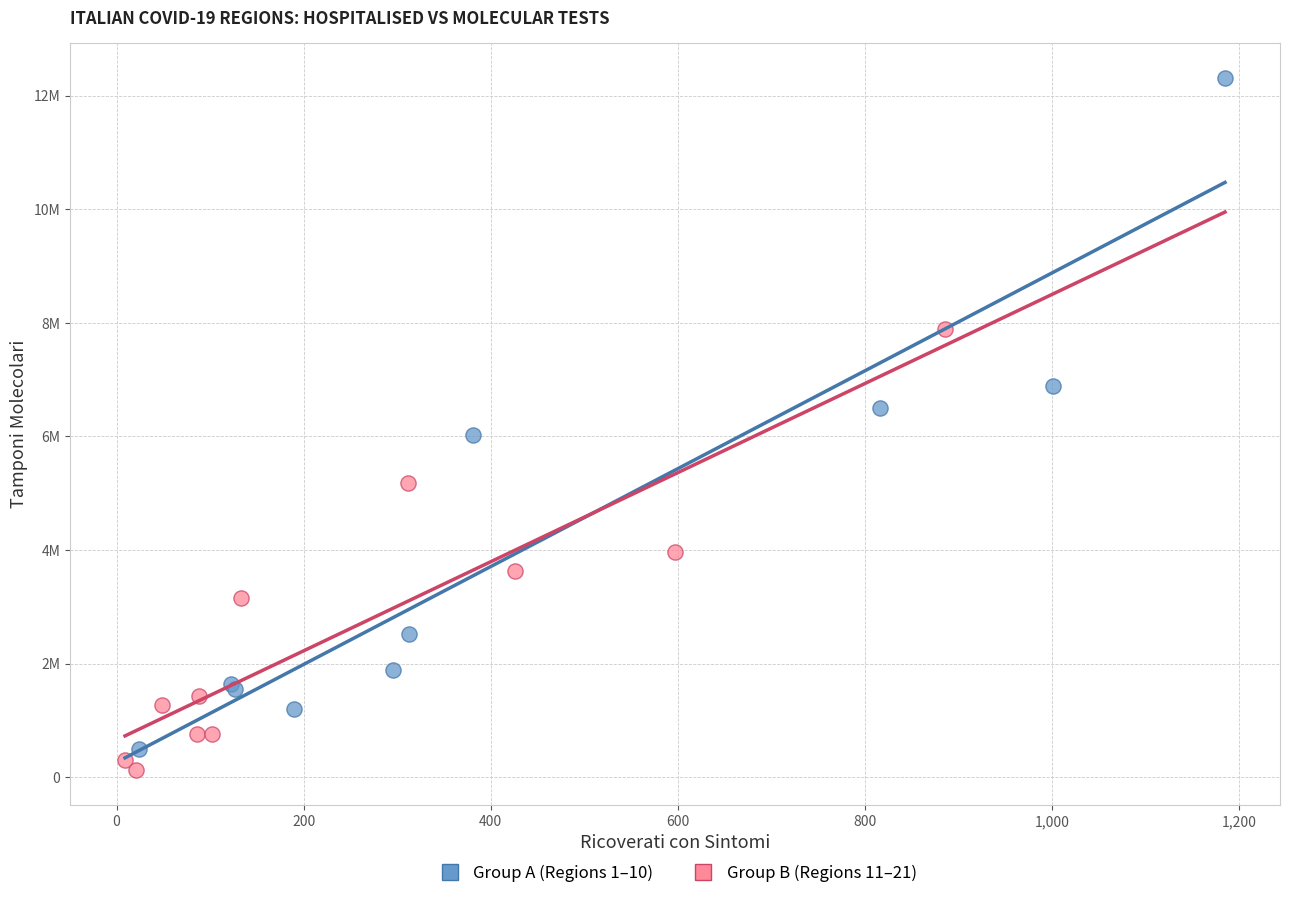

What are all the series names shown in the legend?

Group A (Regions 1–10), Group B (Regions 11–21)